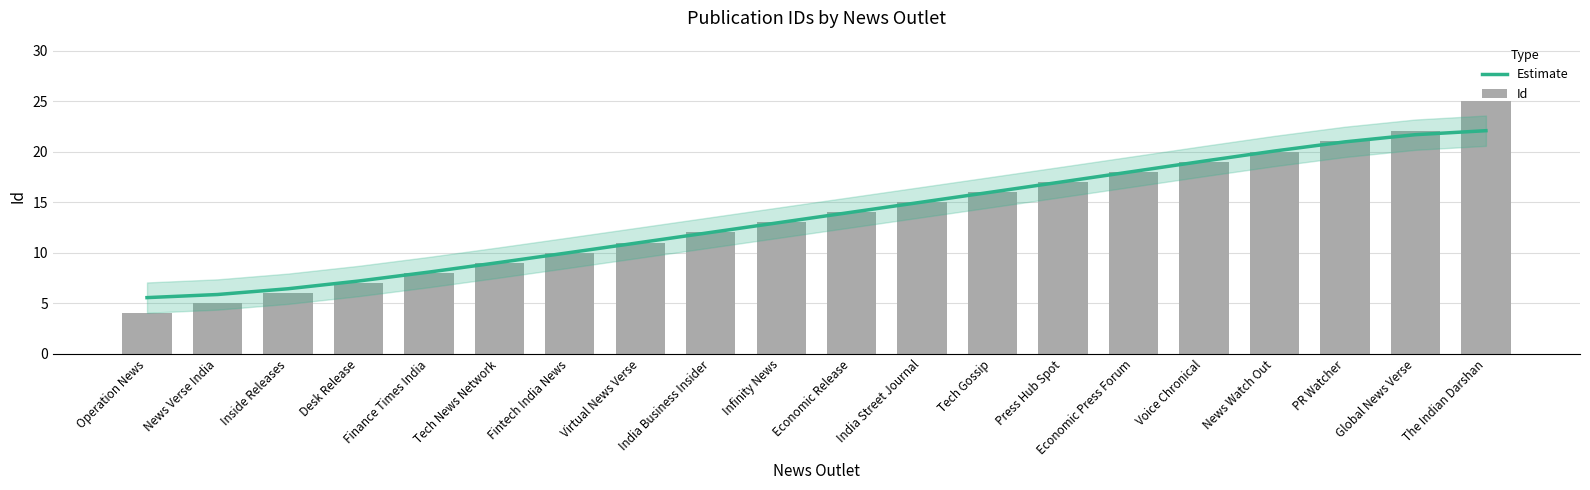

Which series changed the most between Operation News and Fintech India News?

Id